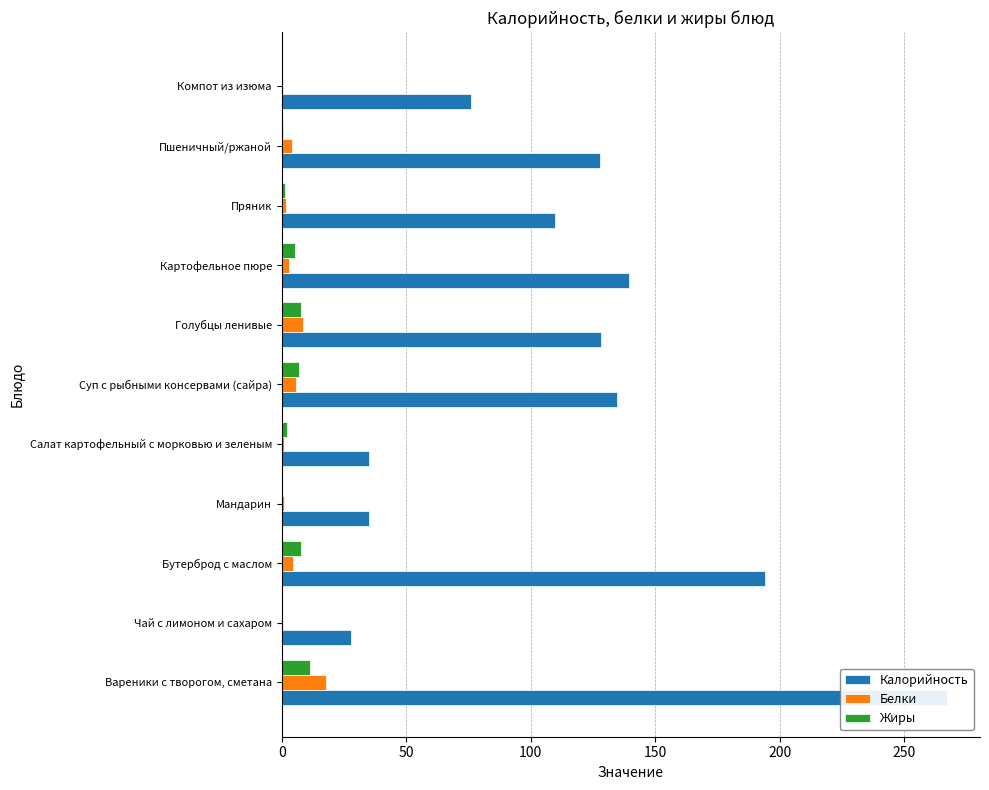

What are all the series names shown in the legend?

Калорийность, Белки, Жиры